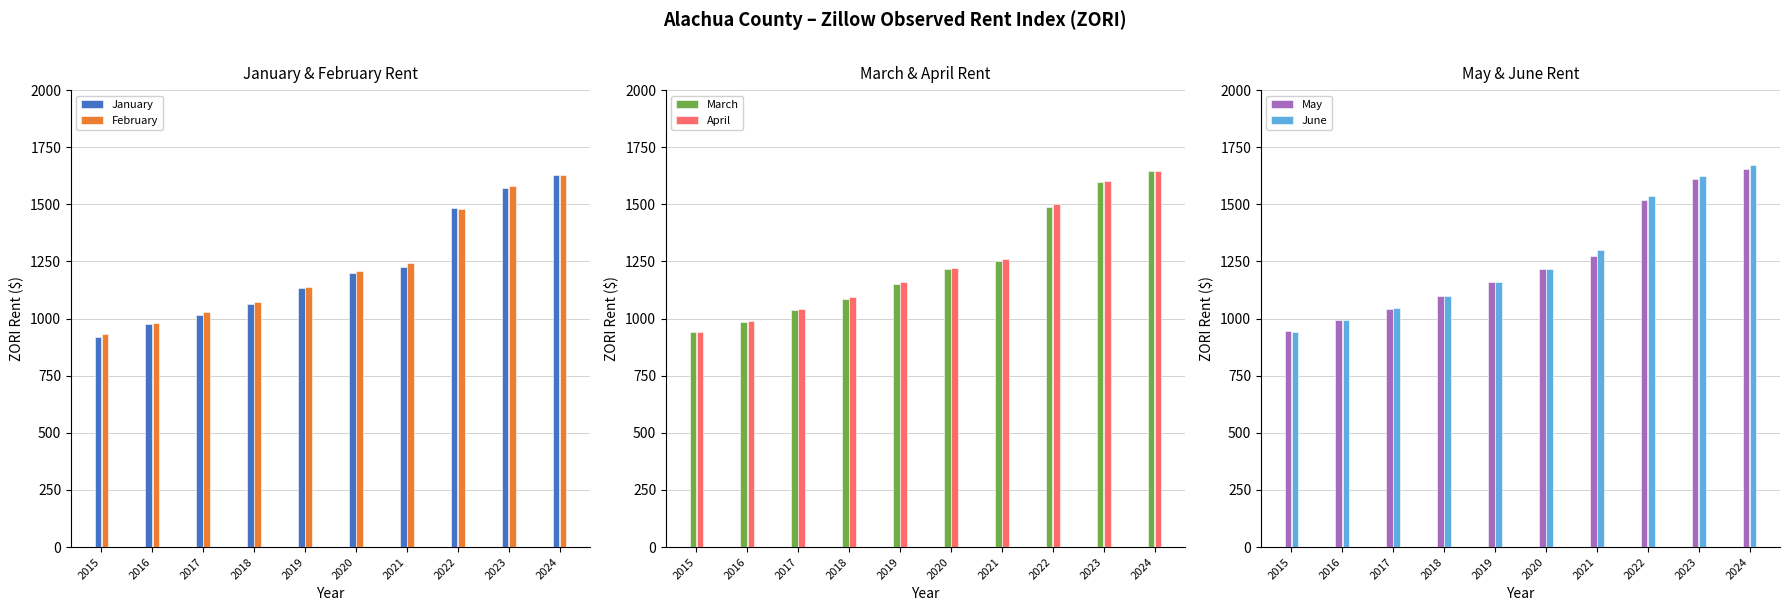

Is the value of June at 2024 greater than the value of January at 2016?

Yes